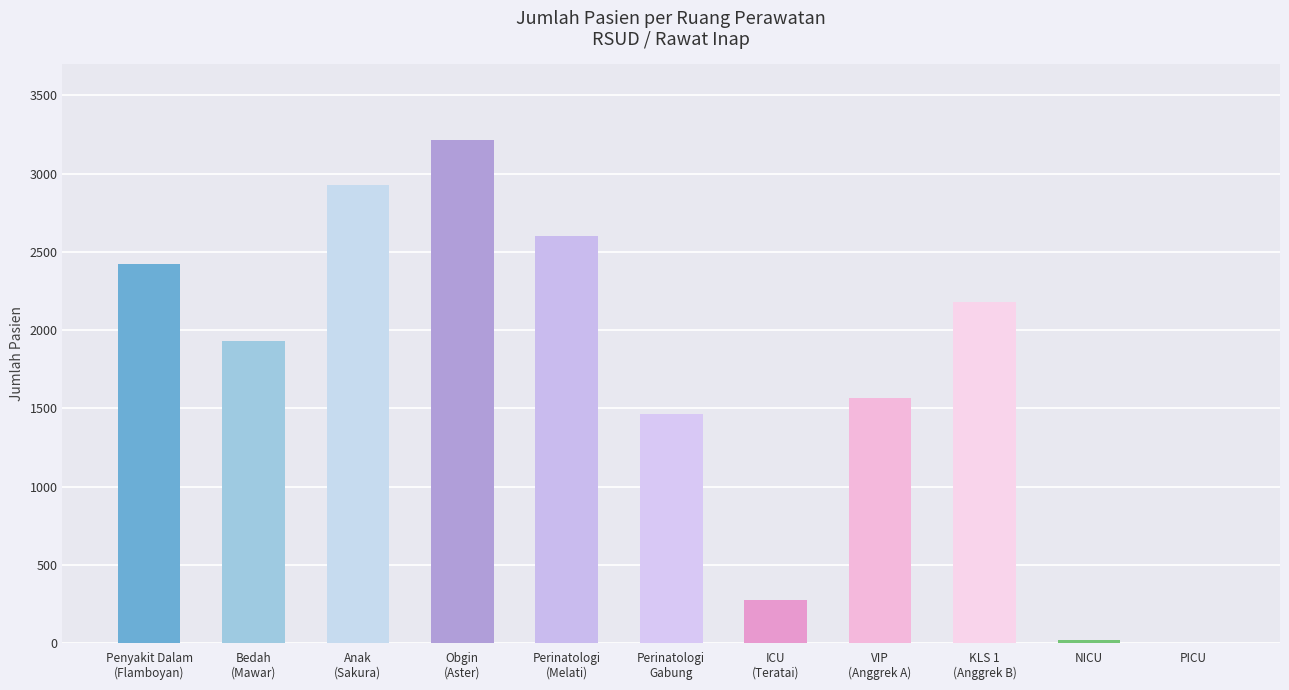

What is the sum of the values at PICU and Bedah
(Mawar)?

1933